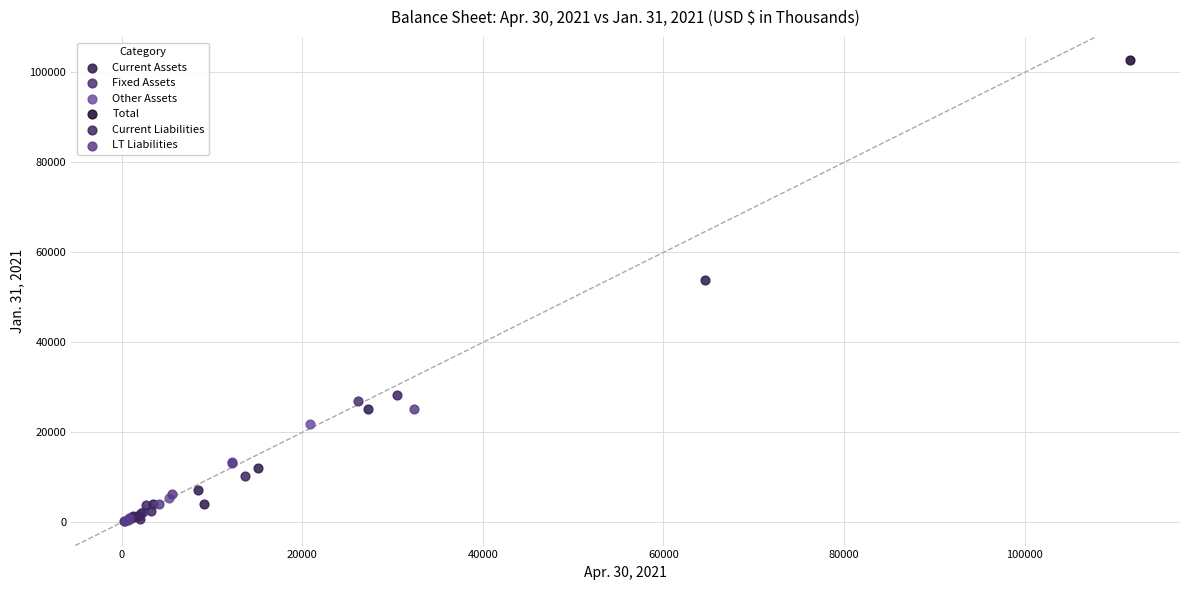

What are all the series names shown in the legend?

Current Assets, Fixed Assets, Other Assets, Total, Current Liabilities, LT Liabilities